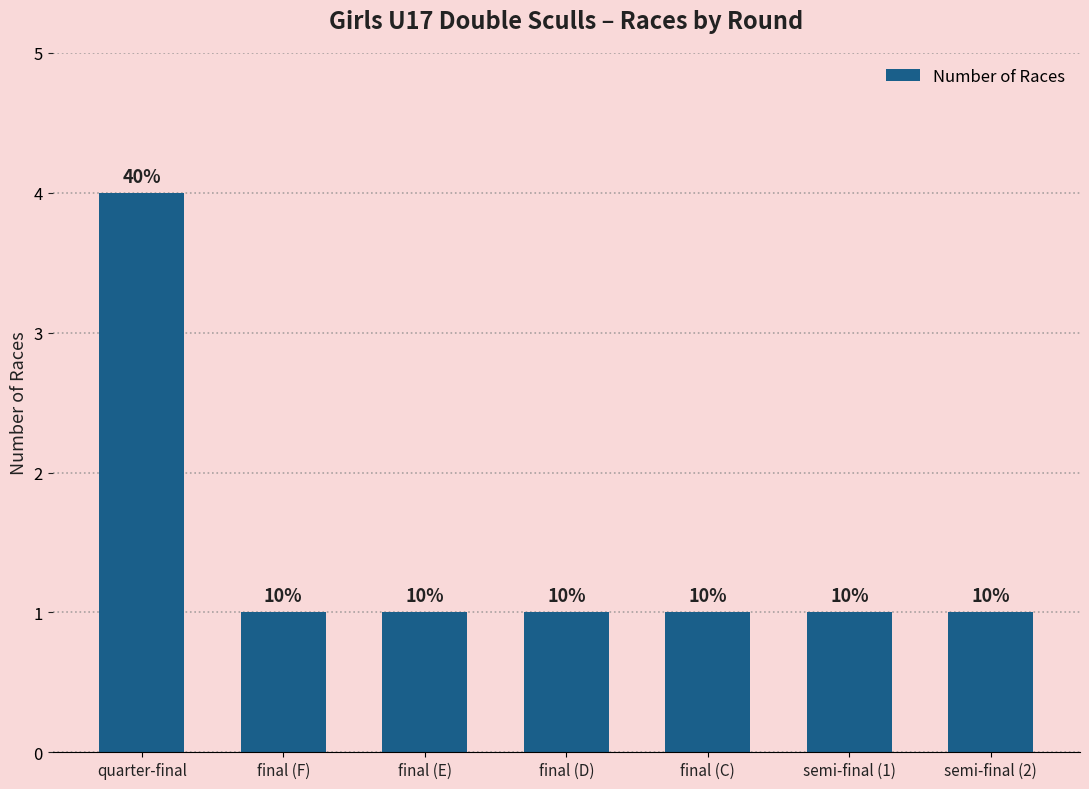

Does the chart contain any negative values?

No